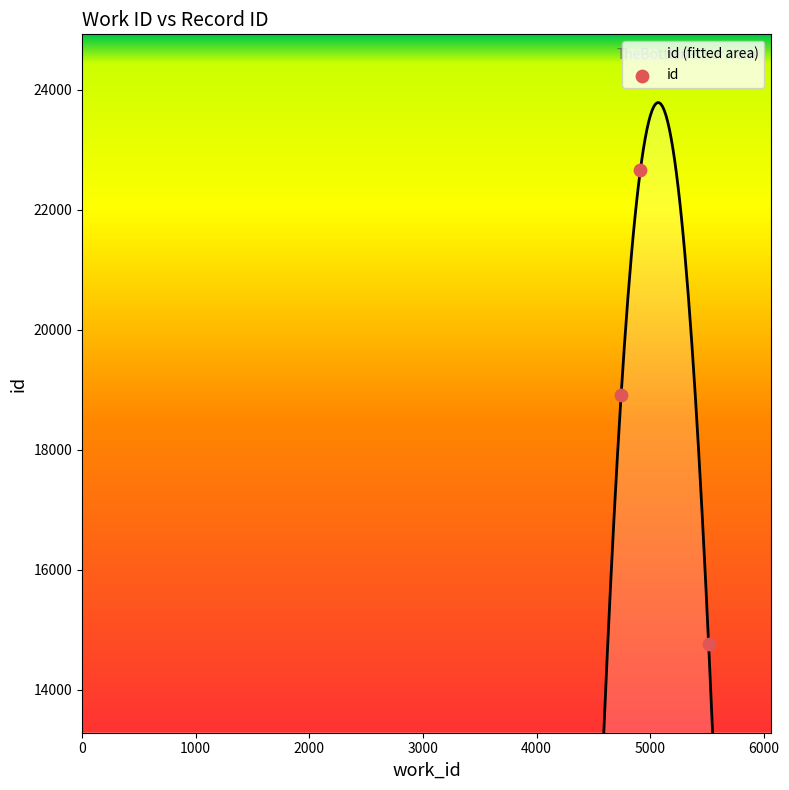

Which has a higher value, 1000 or 2000?

1000